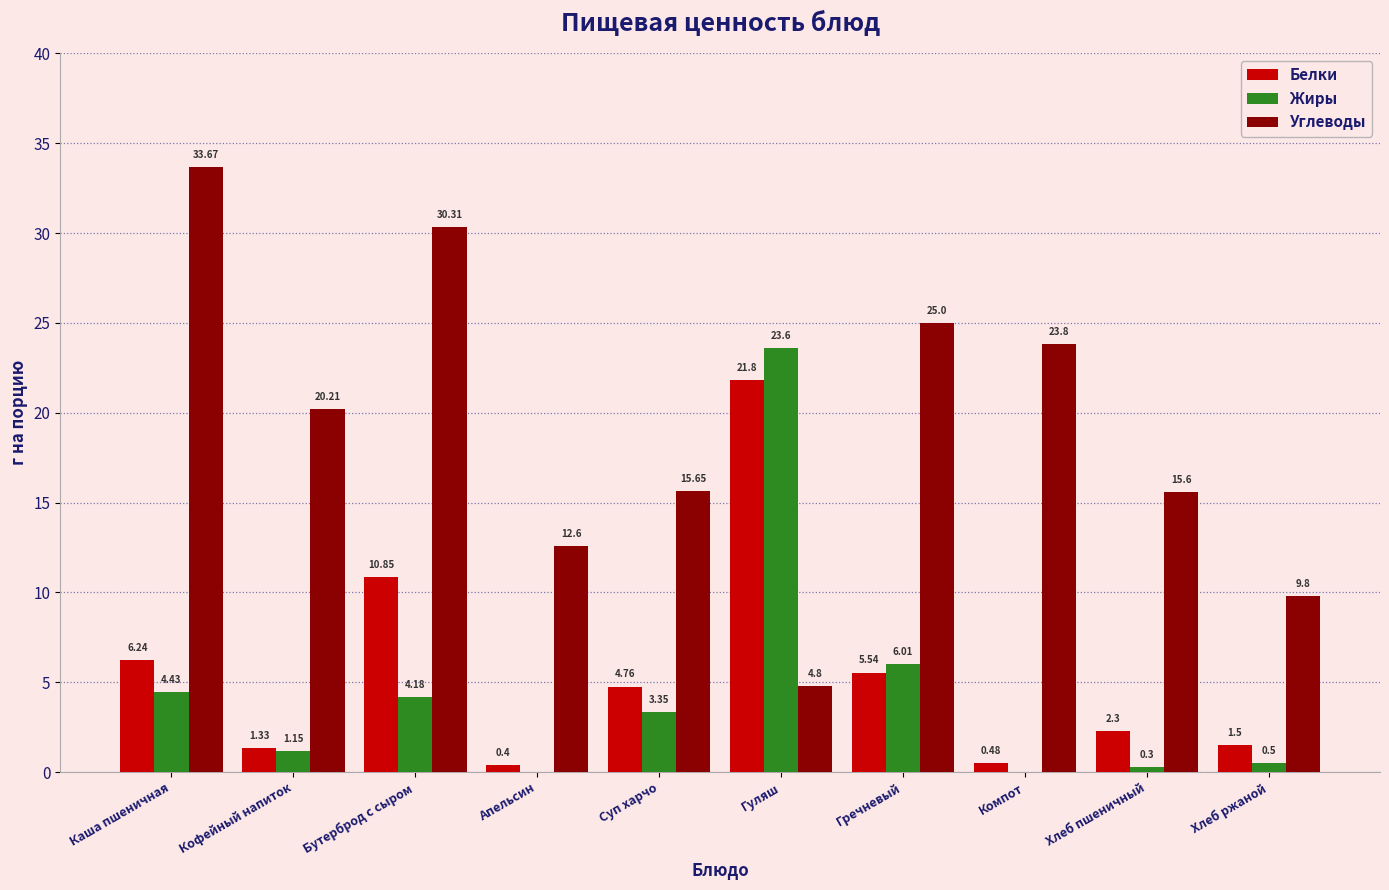

Between Каша пшеничная and Компот, which series saw the biggest shift?

Углеводы